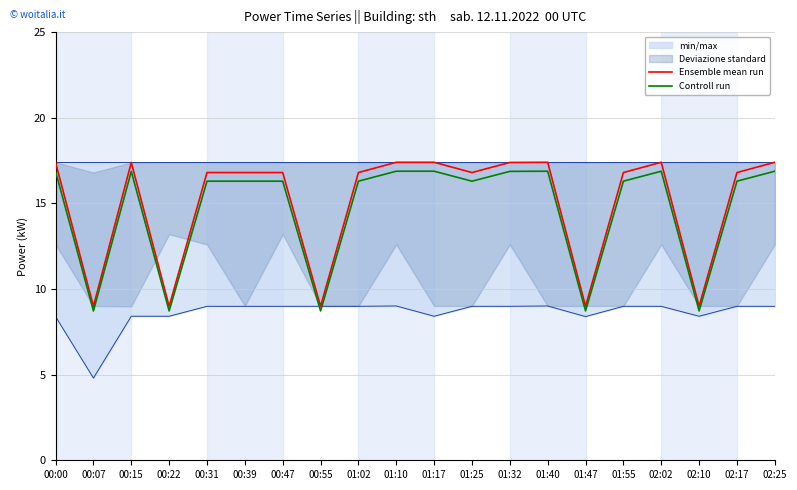

Reading left to right, what are all the values shown in this chart?

Ensemble mean run: 17.4	9.0	17.4	9.0	16.8	16.8	16.8	9.0	16.8	17.4	17.4	16.8	17.4	17.4	9.0	16.8	17.4	9.0	16.8	17.4
Controll run: 16.9	8.7	16.9	8.7	16.3	16.3	16.3	8.7	16.3	16.9	16.9	16.3	16.9	16.9	8.7	16.3	16.9	8.7	16.3	16.9